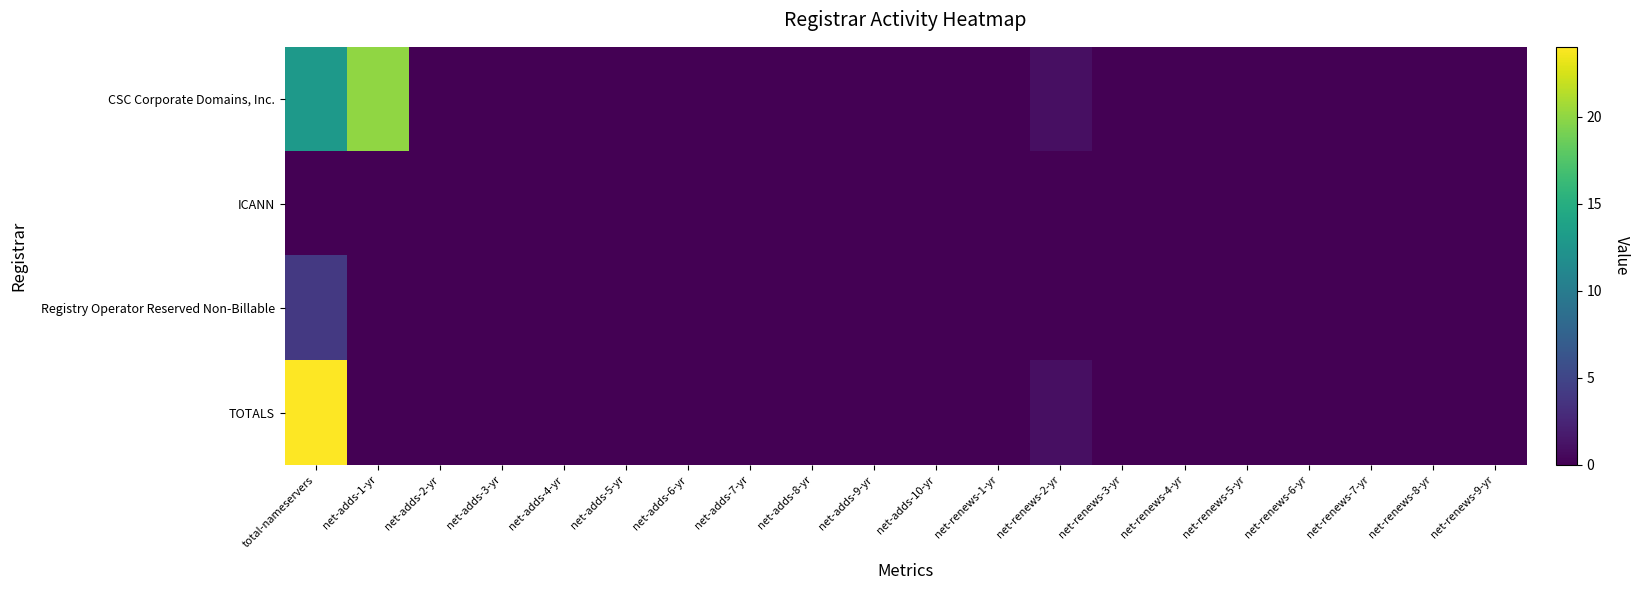

At which category does the chart reach its minimum across all series?

net-adds-2-yr